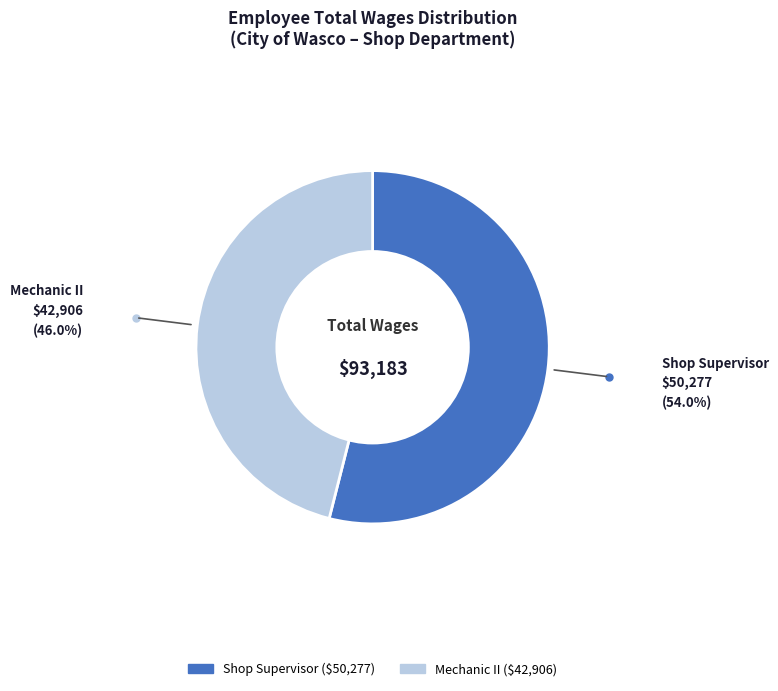

True or false: Shop Supervisor accounts for 68% of the total.

False